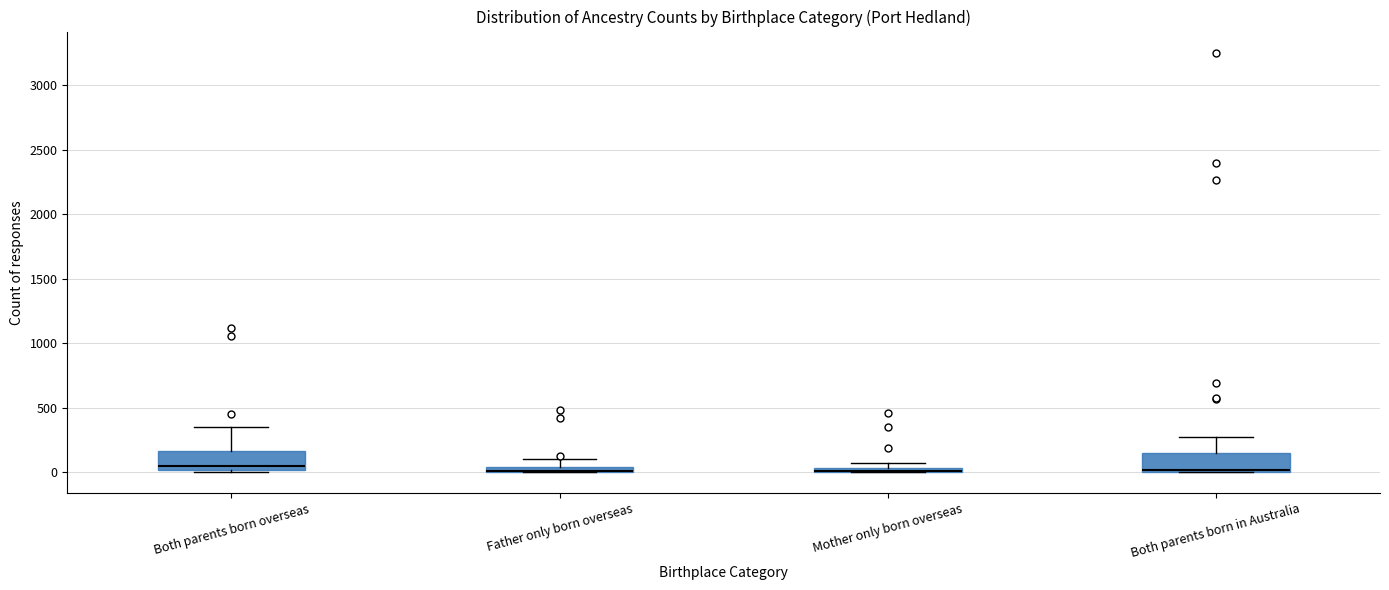

Where does the upper whisker of the box for Father only born overseas end on the y-axis? The values are not printed on the chart, so give them approximately, as read against the axis.

100